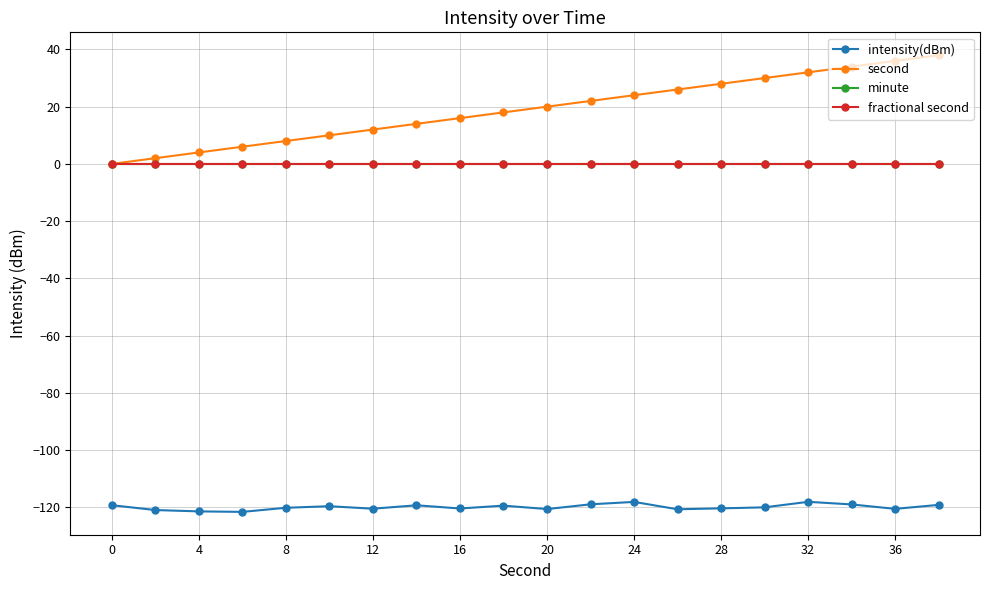

Does the chart have visible grid lines?

Yes